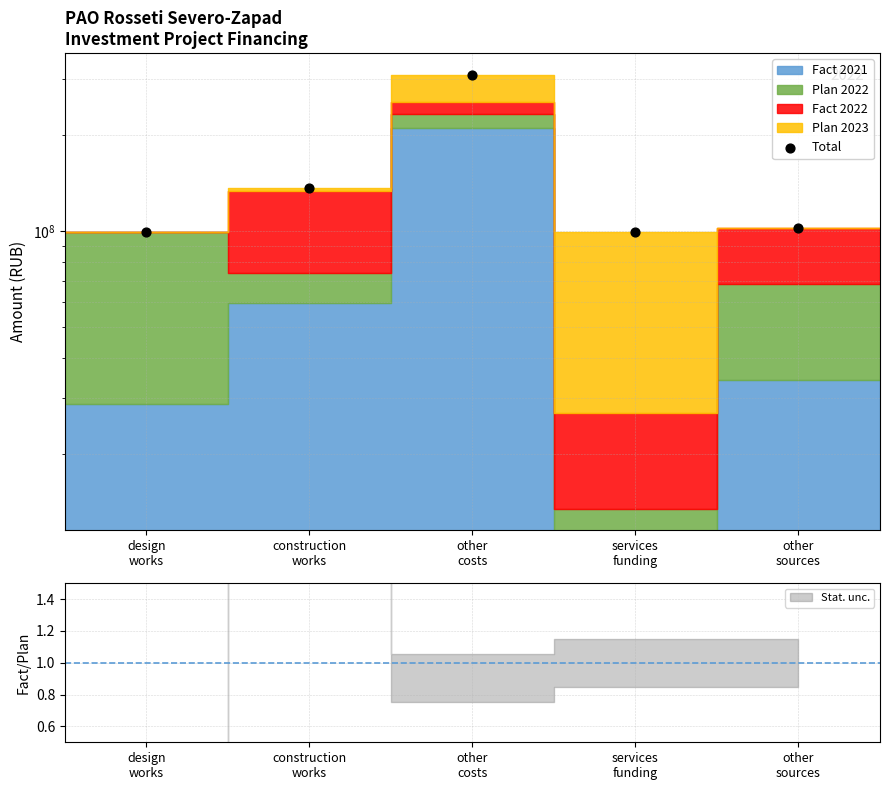

What is the change in value from construction
works to services
funding?

-37759556